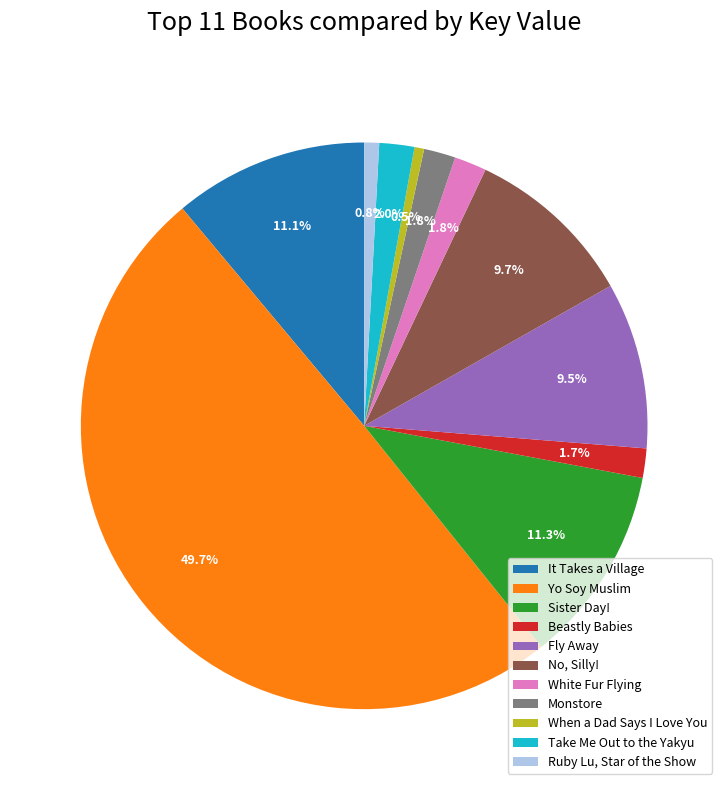

Combined, do White Fur Flying and Yo Soy Muslim account for over 50%?

Yes